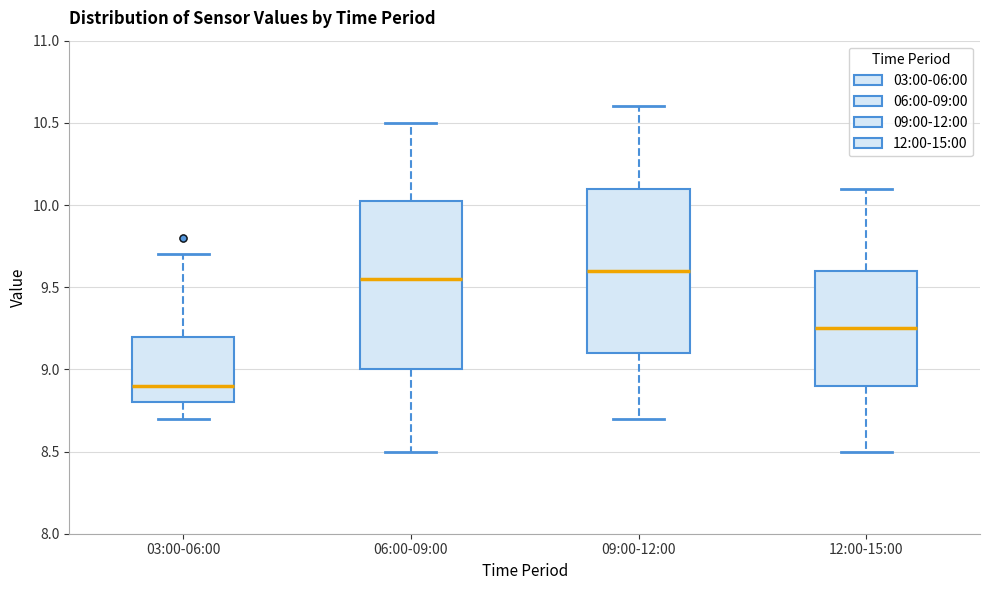

Which box has the lowest median line?

03:00-06:00